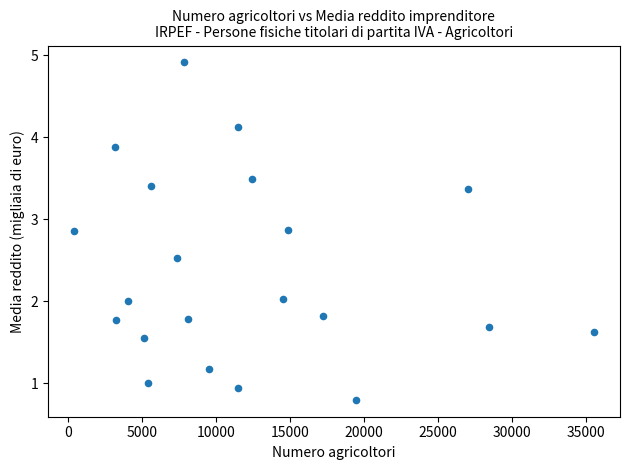

What is the range of Y values (max minus min)?

4.1